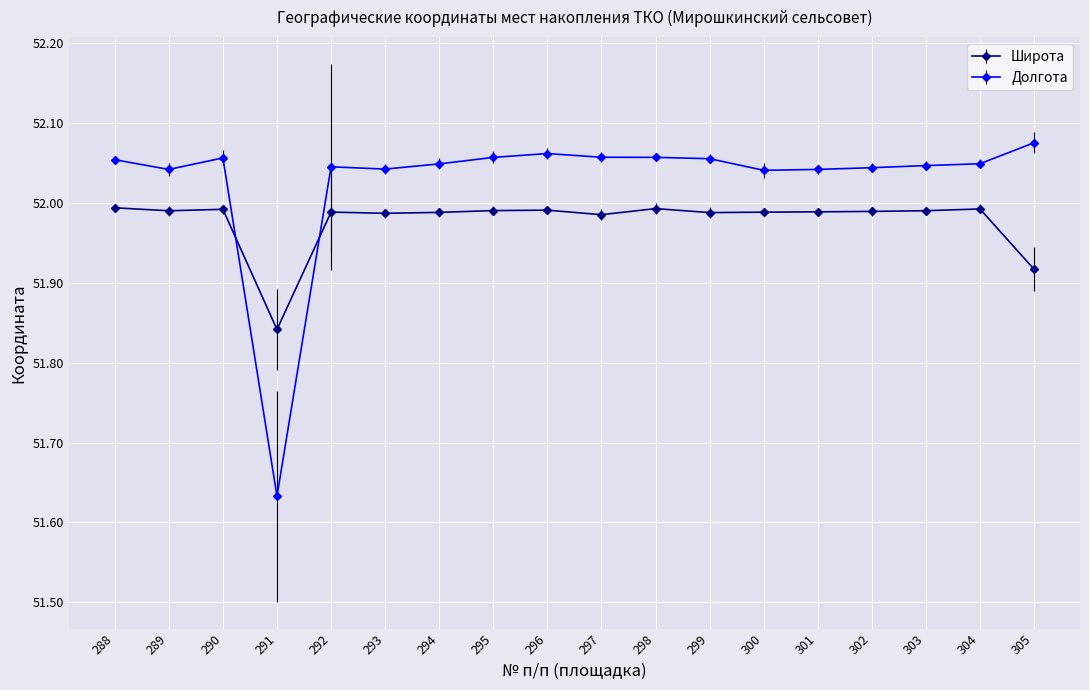

Which label corresponds to the largest value in the chart?

305